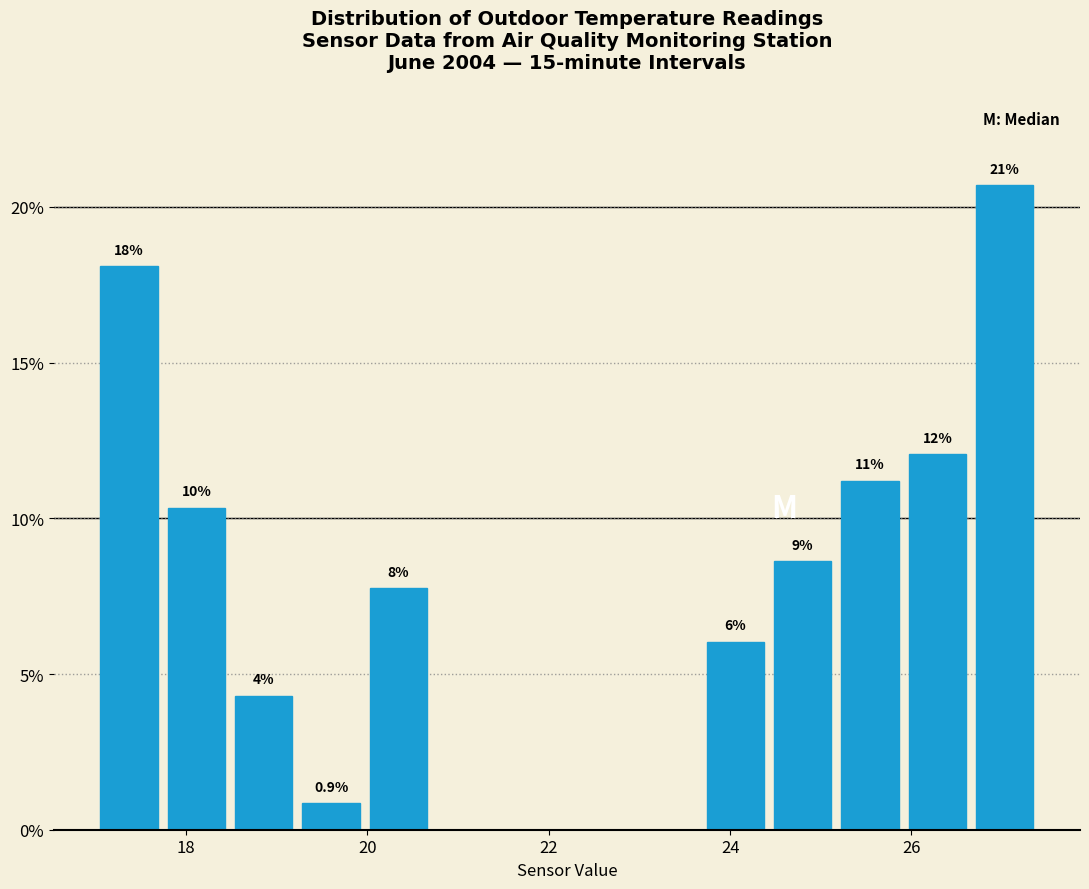

Read against the x-axis, roughly where is the centre of the tallest bar?

27.0